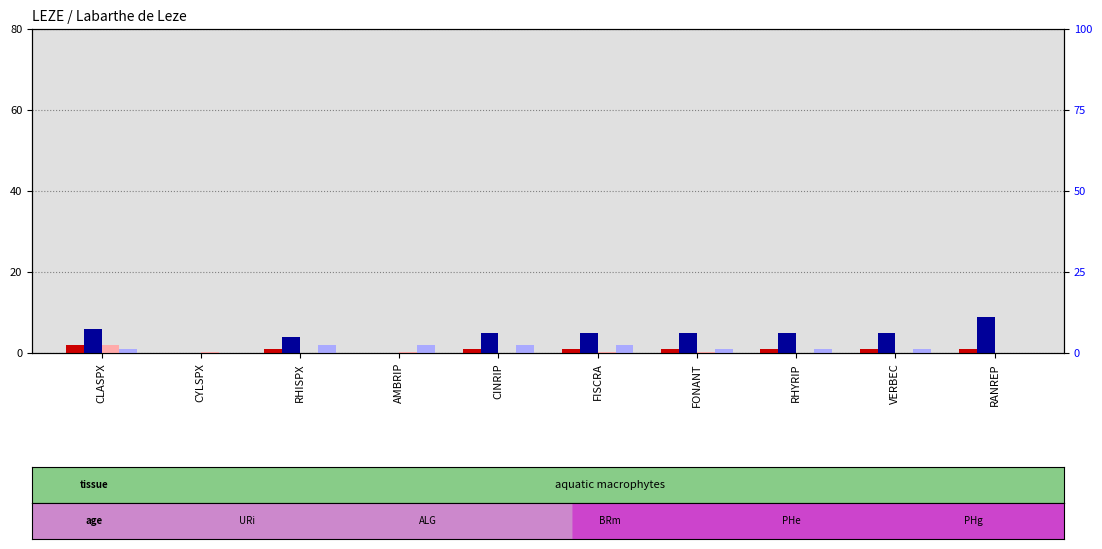

The rank, Detection Call = ABSENT series shows 2.0 at RHISPX. True or false?

True